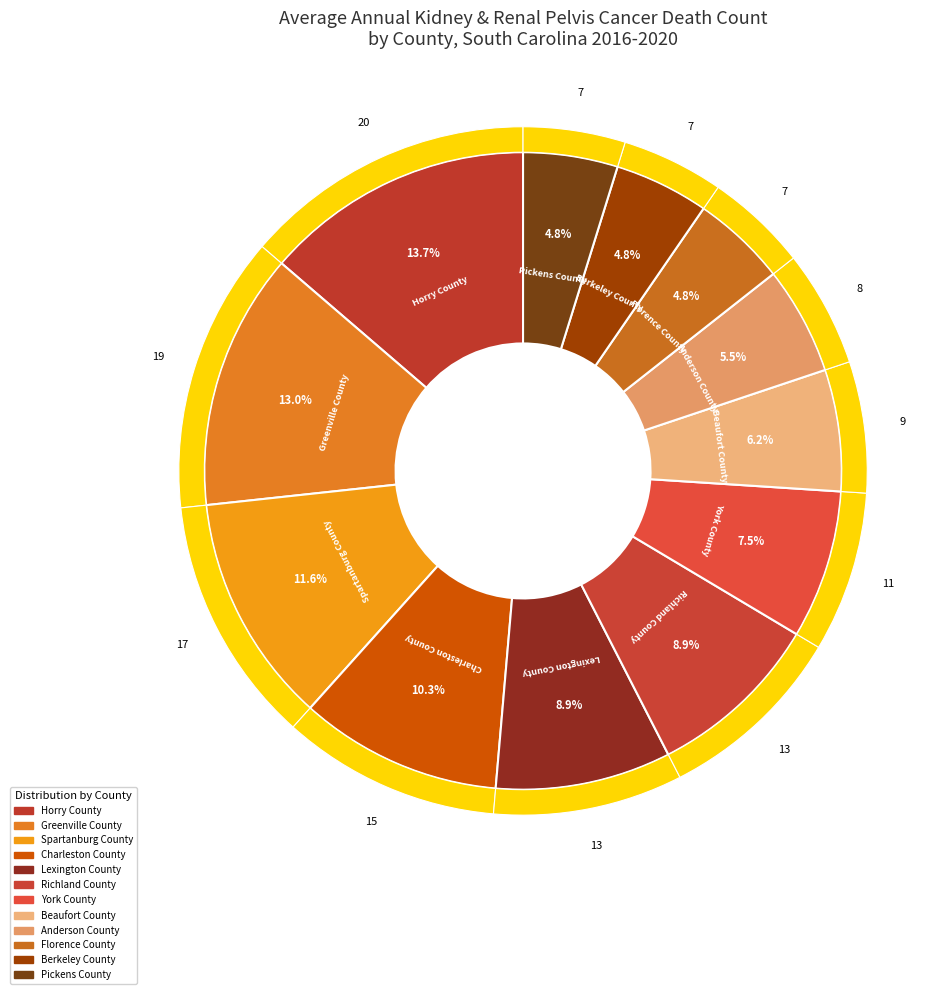

What is the ratio of the value at Berkeley County to the value at Beaufort County?

0.8